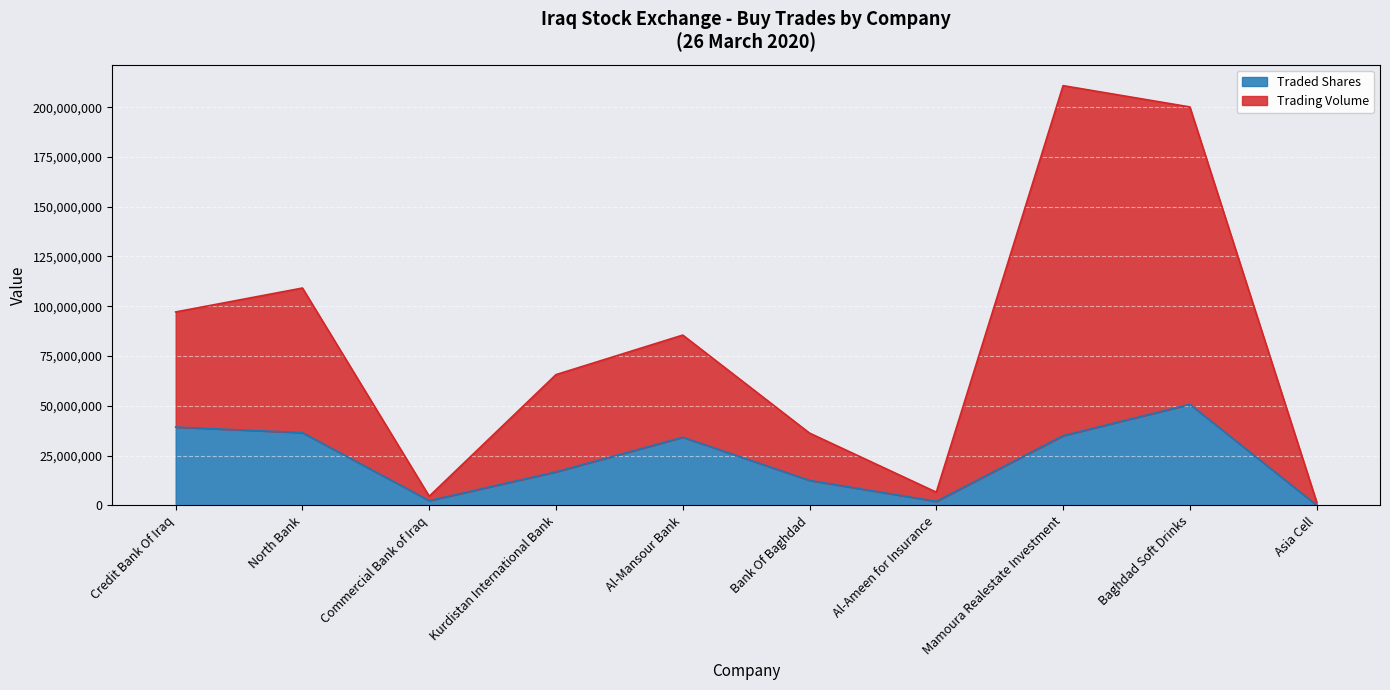

True or false: Traded Shares has more than 2 points higher than both neighbors.

False